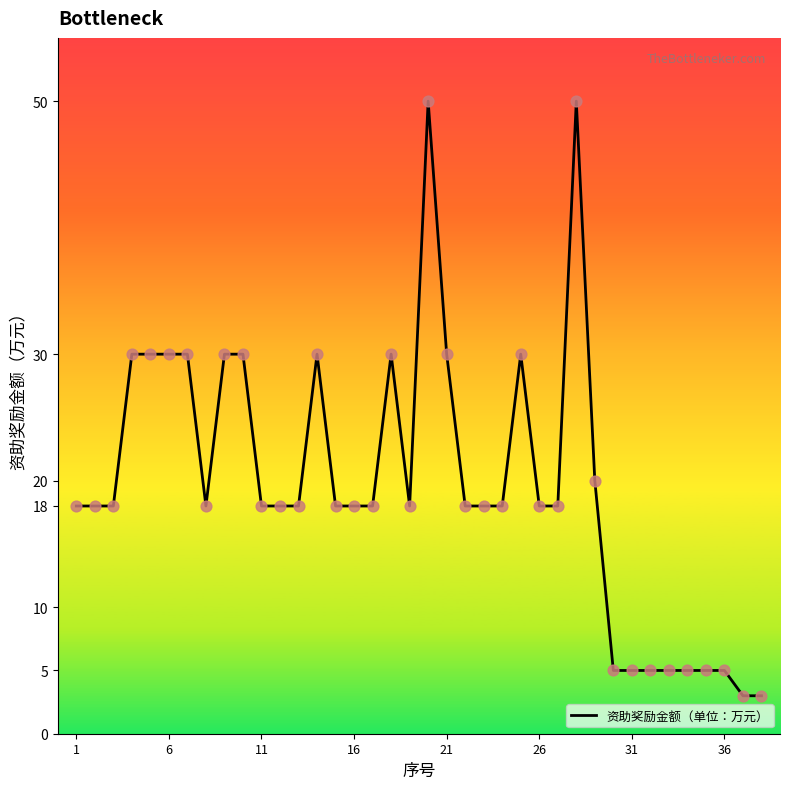

What is the maximum value shown in the chart?

50